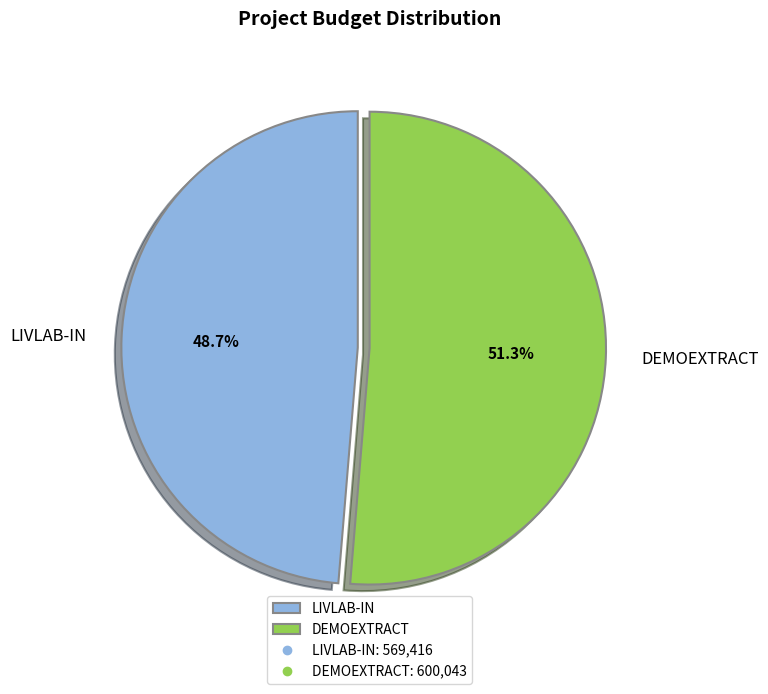

What is the total percentage of LIVLAB-IN and DEMOEXTRACT?

100.0%